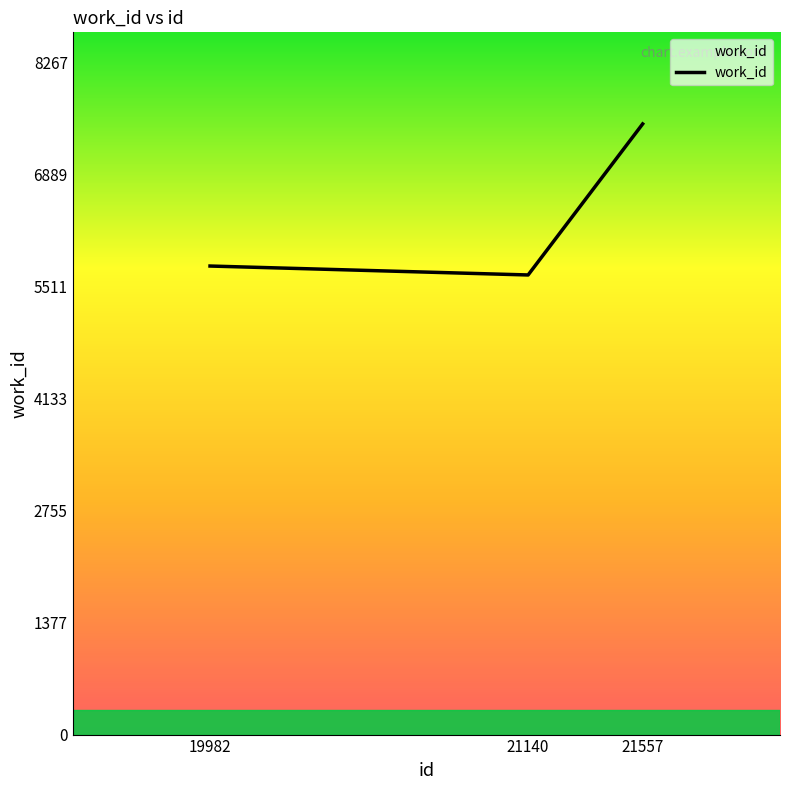

Does the chart display data point markers on the line(s)?

No